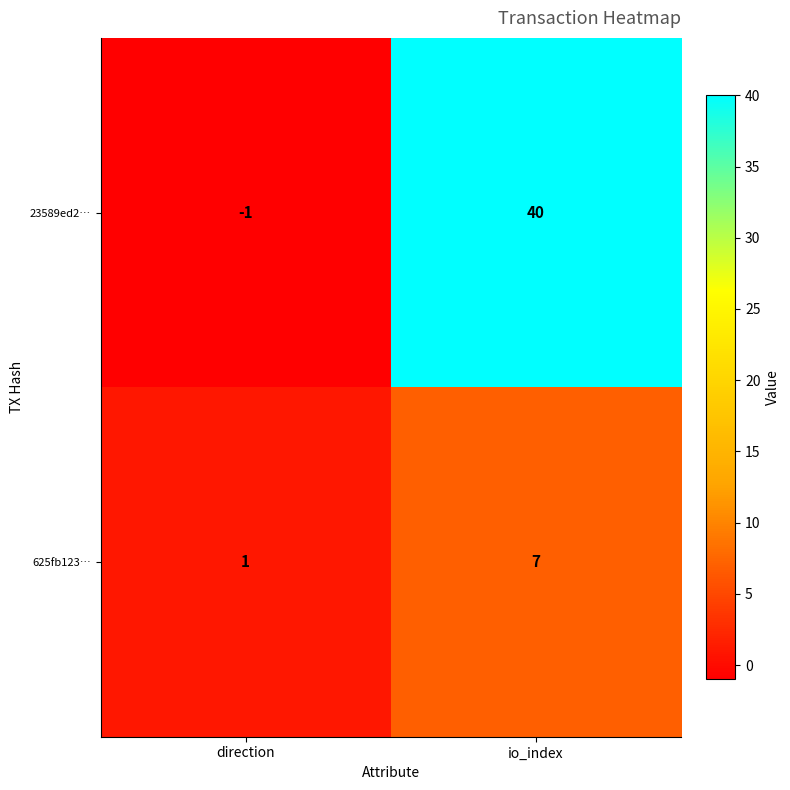

The value of 625fb123… at direction is 2. True or false?

False